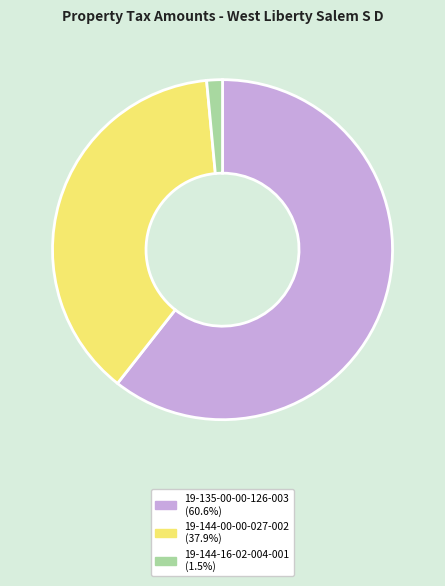

True or false: 19-144-00-00-027-002 accounts for 38% of the total.

True